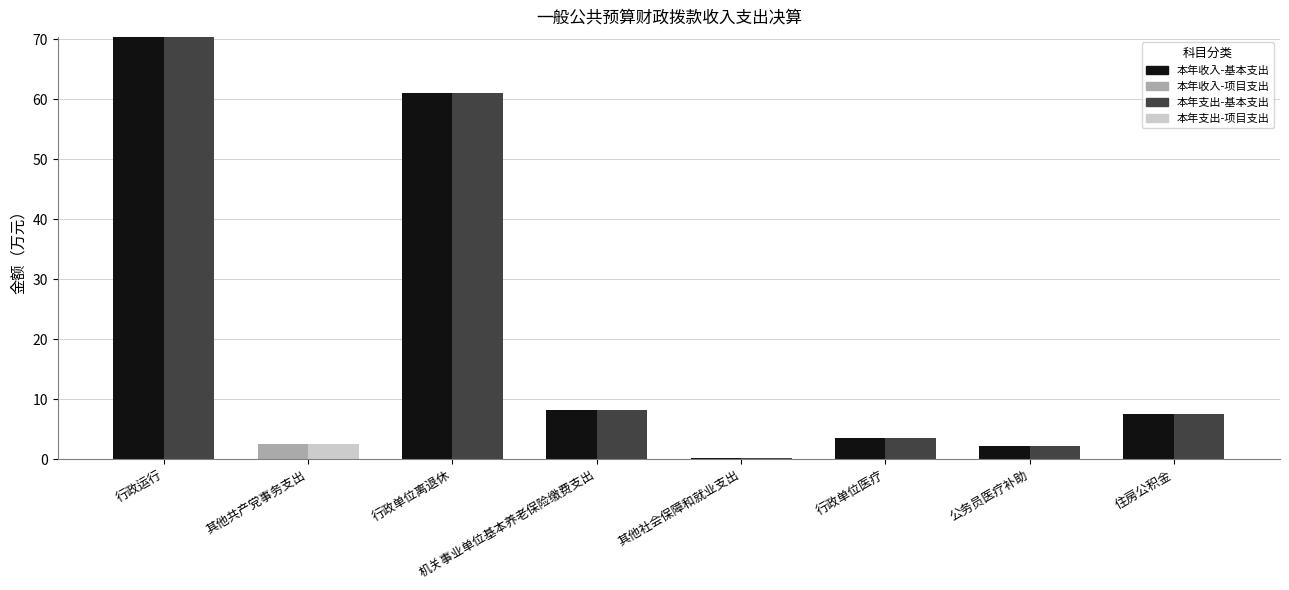

Between 行政单位医疗 and 其他共产党事务支出, which is larger?

行政单位医疗